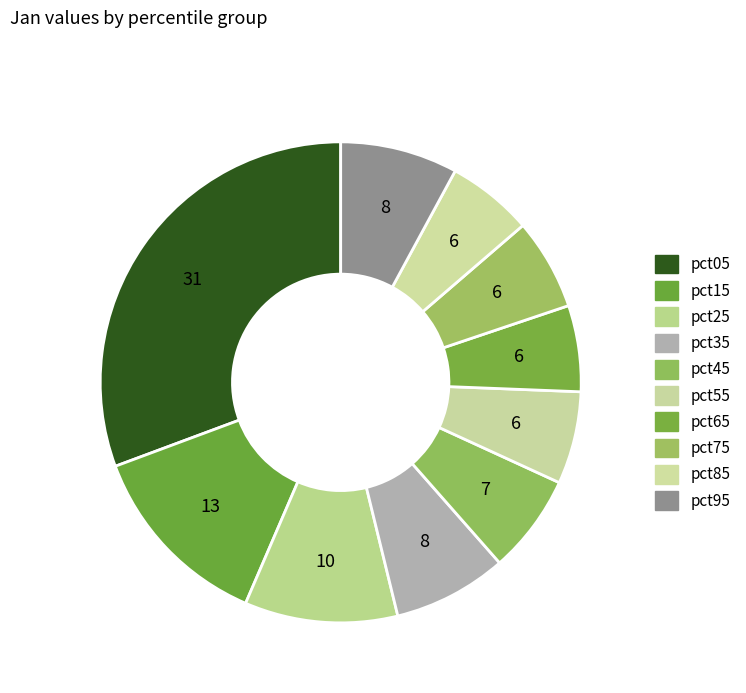

The pct35 slice represents 8% of the pie. True or false?

True